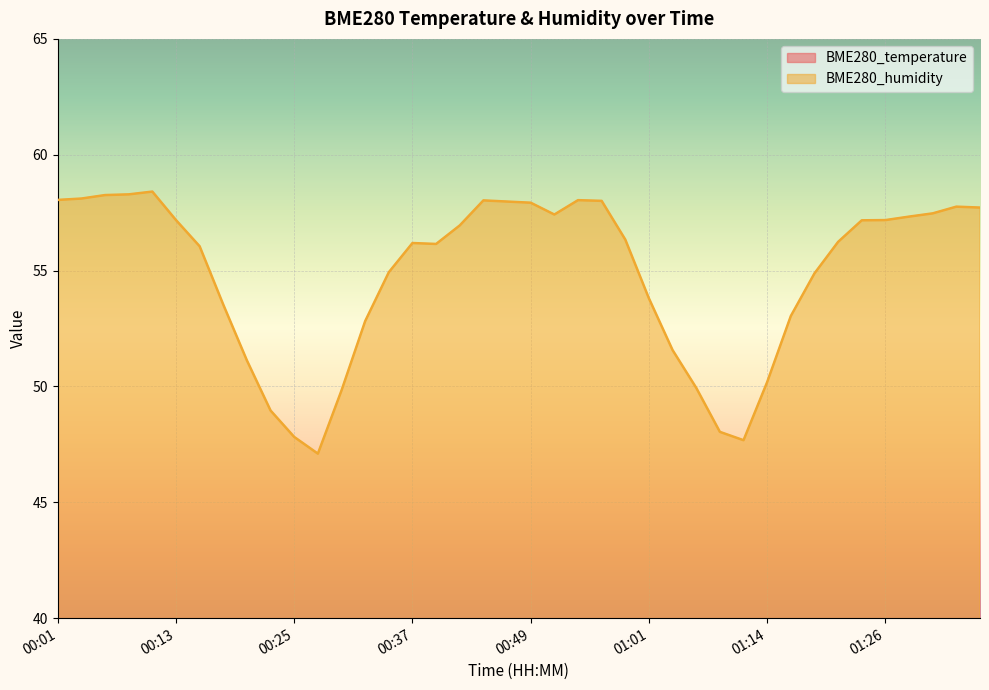

How many interior local peaks does the BME280_temperature series have?

3